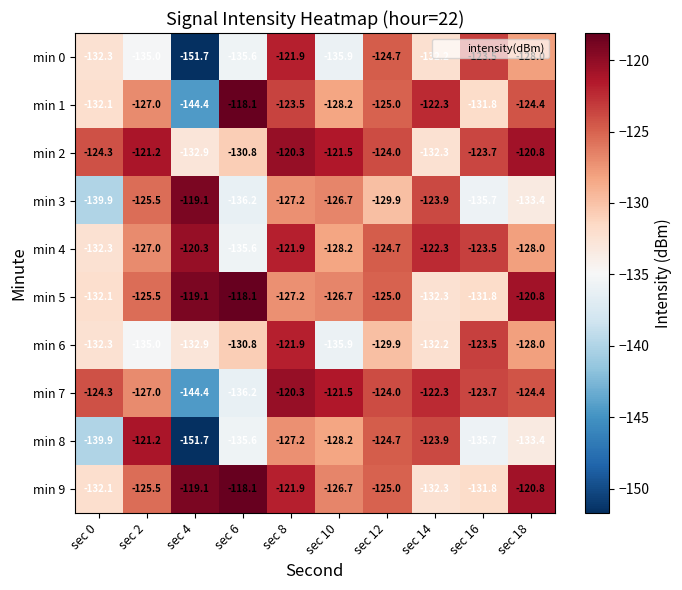

Between sec 6 and sec 10, which series saw the biggest shift?

min 7